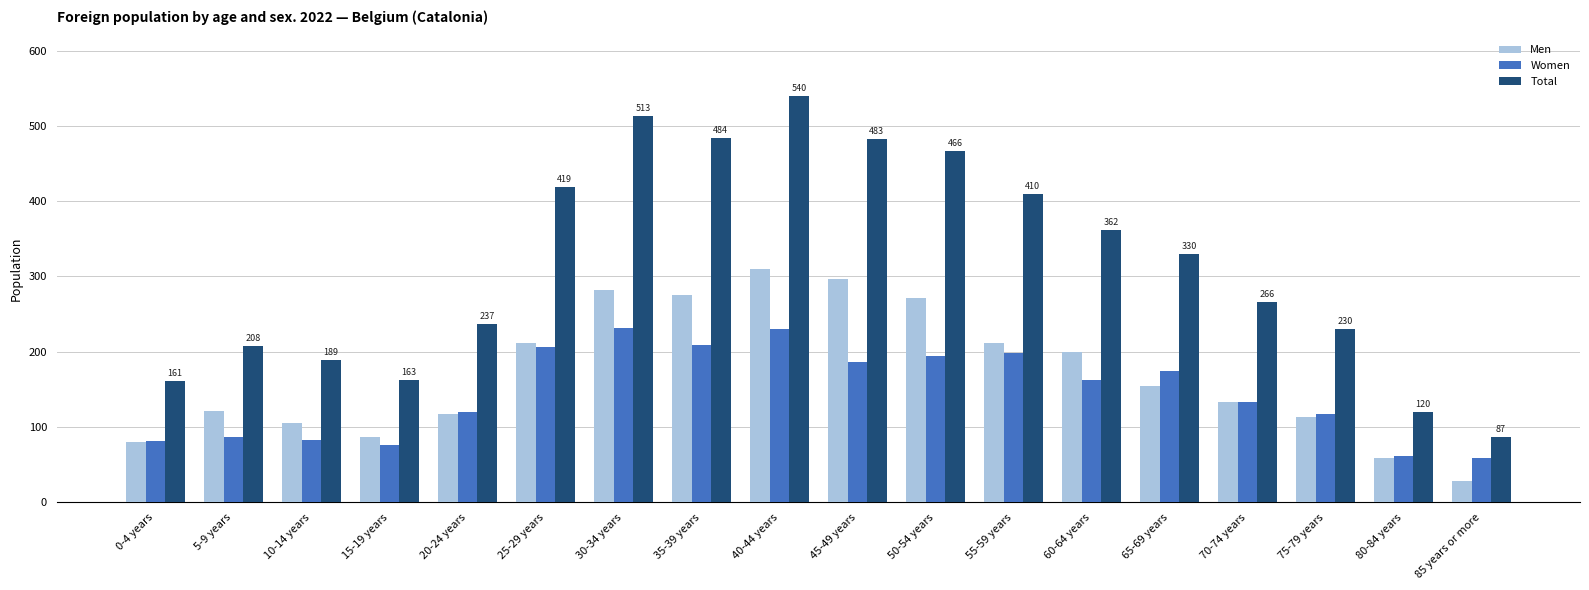

What are all the series names shown in the legend?

Men, Women, Total